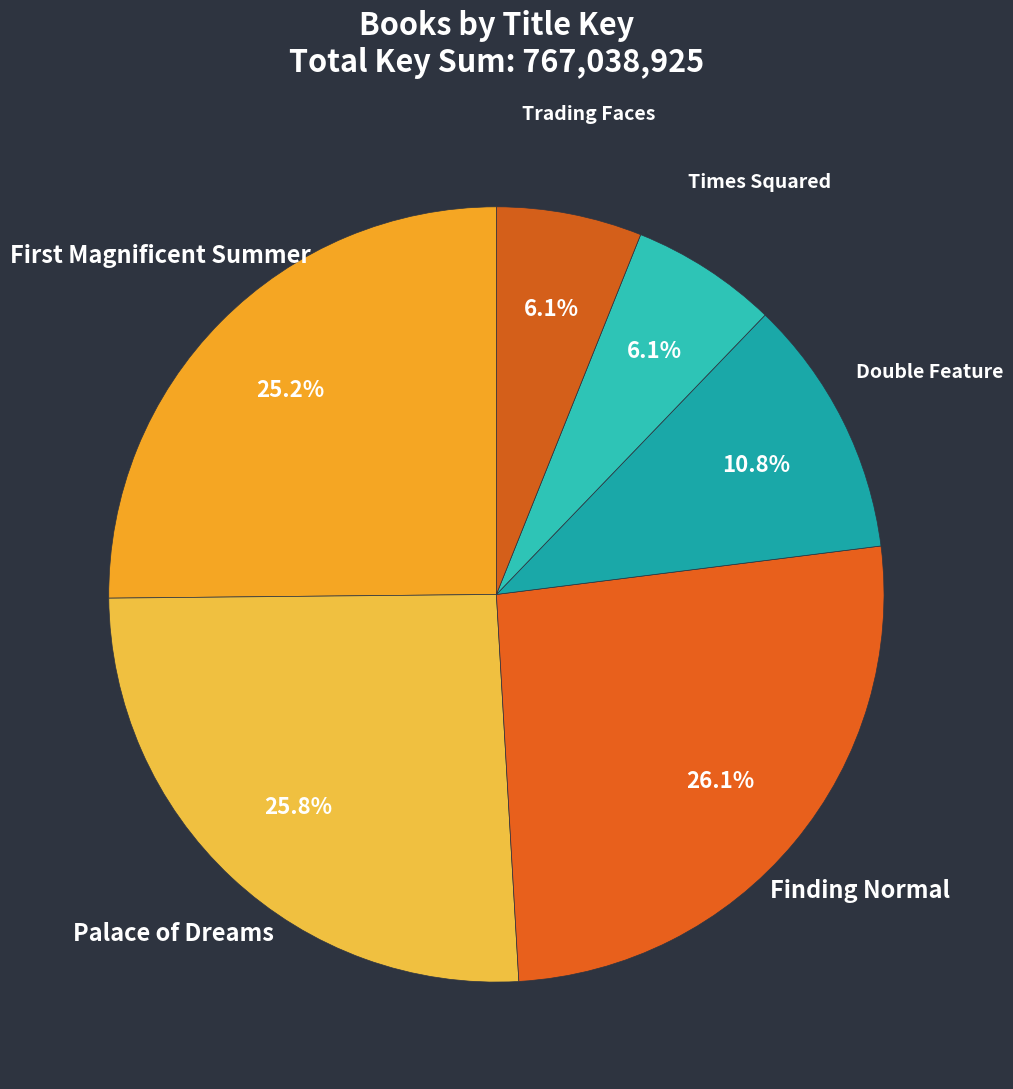

How many segments does this pie chart have?

6